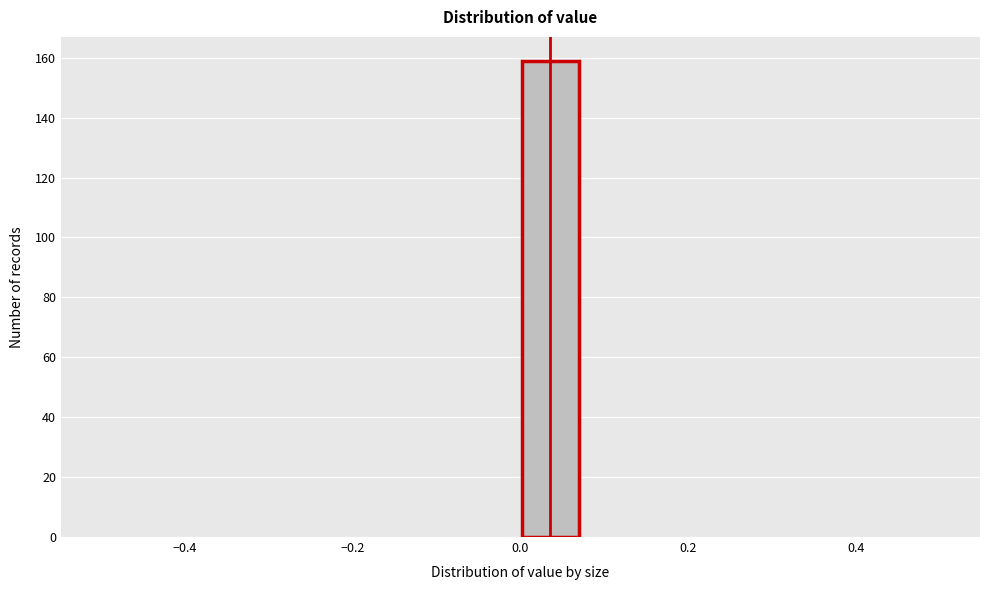

Around what value on the x-axis is the tallest bar? Give the approximate position of its centre, as read against the axis.

0.04